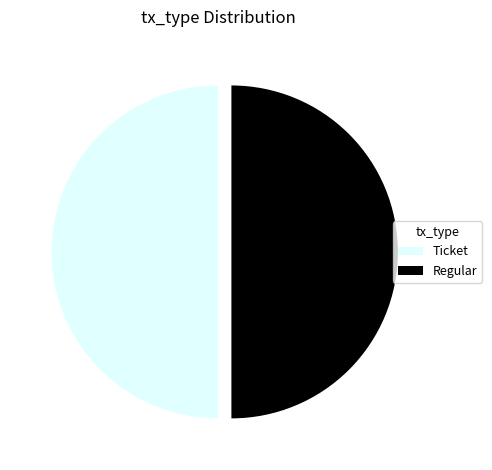

Is the sum of Ticket and Regular greater than half?

Yes